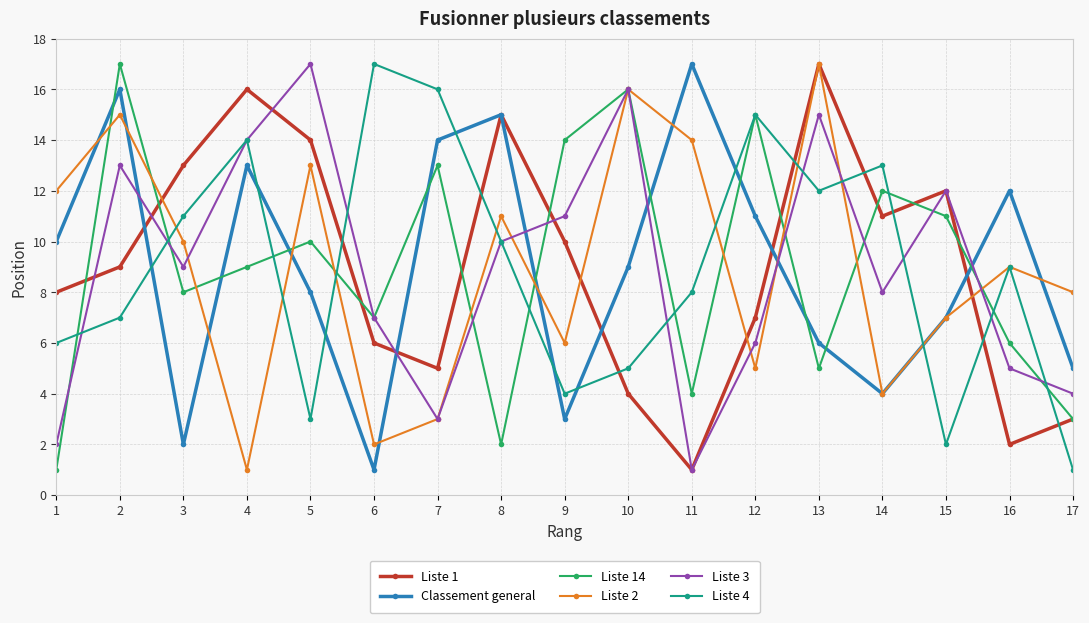

Reading left to right, what are all the values shown in this chart?

Liste 1: 8	9	13	16	14	6	5	15	10	4	1	7	17	11	12	2	3
Classement general: 10	16	2	13	8	1	14	15	3	9	17	11	6	4	7	12	5
Liste 14: 1	17	8	9	10	7	13	2	14	16	4	15	5	12	11	6	3
Liste 2: 12	15	10	1	13	2	3	11	6	16	14	5	17	4	7	9	8
Liste 3: 2	13	9	14	17	7	3	10	11	16	1	6	15	8	12	5	4
Liste 4: 6	7	11	14	3	17	16	10	4	5	8	15	12	13	2	9	1